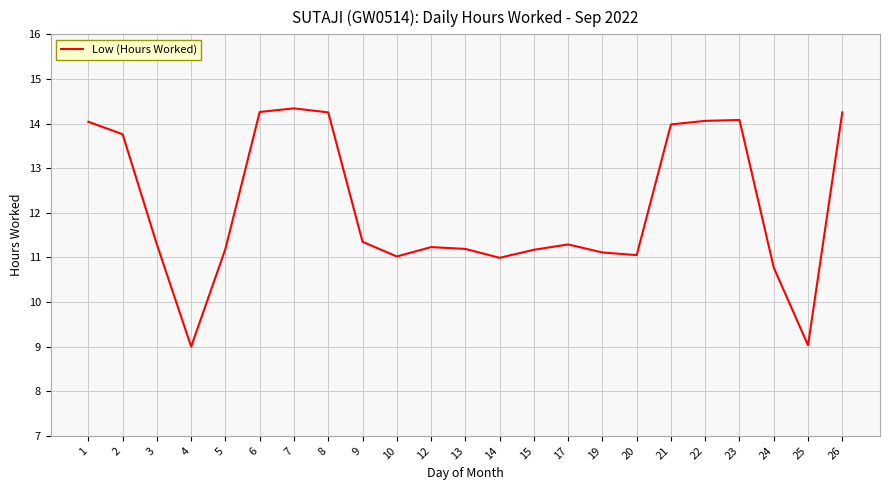

Does the chart display data point markers on the line(s)?

No